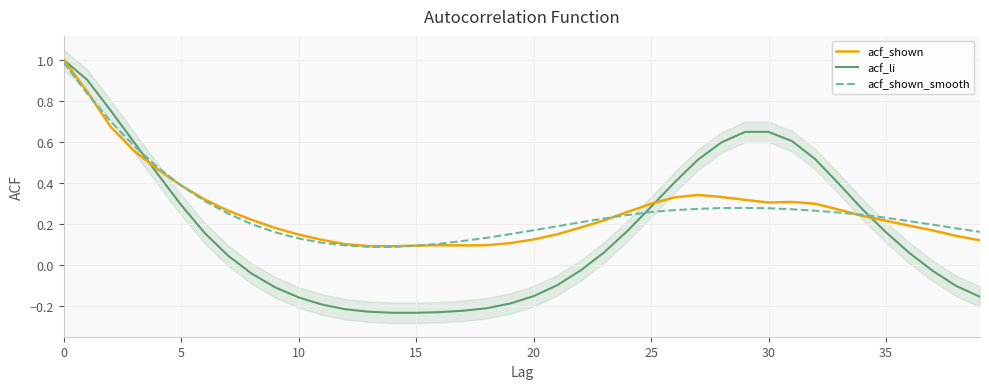

How many lines are shown in the chart?

3